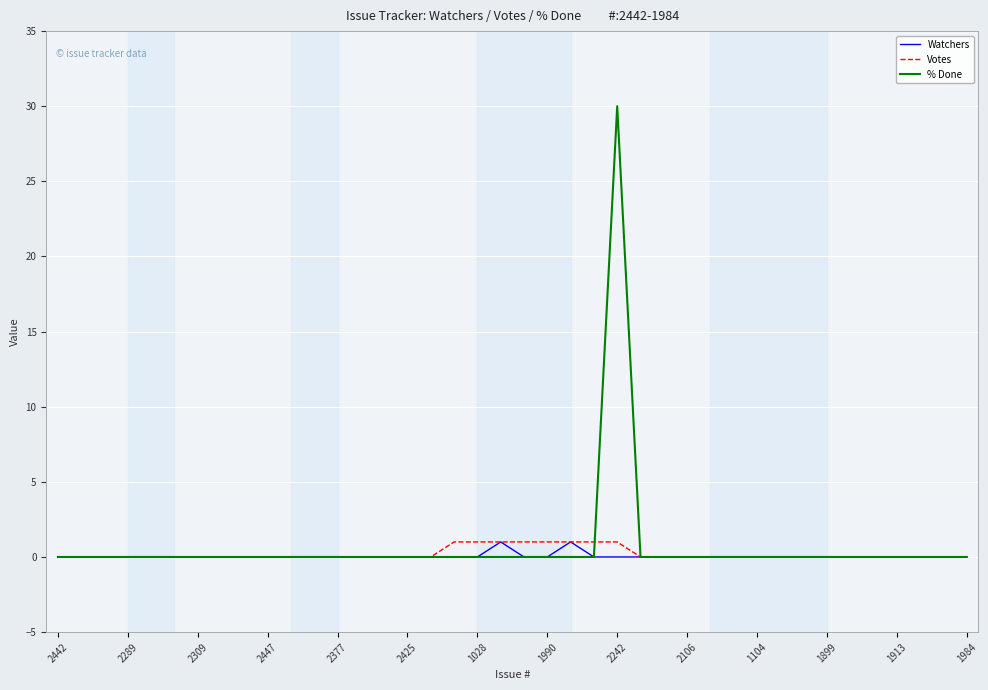

Which series has the largest range (max minus min)?

% Done